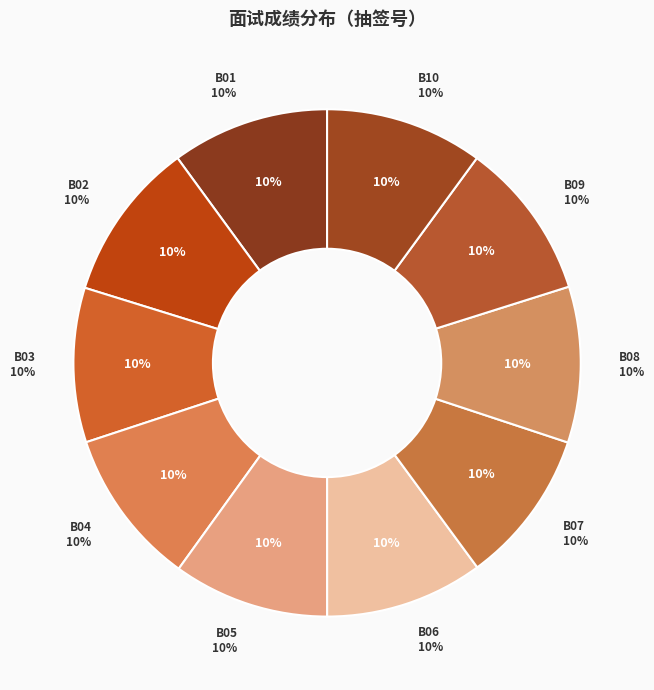

To the nearest percent, what is the average slice percentage?

10%